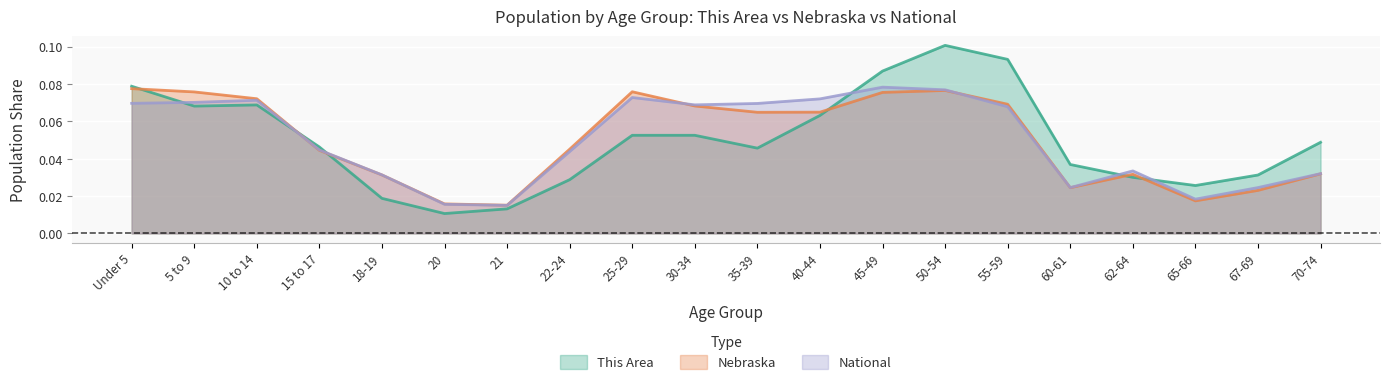

What is the average value of the National series?

0.1